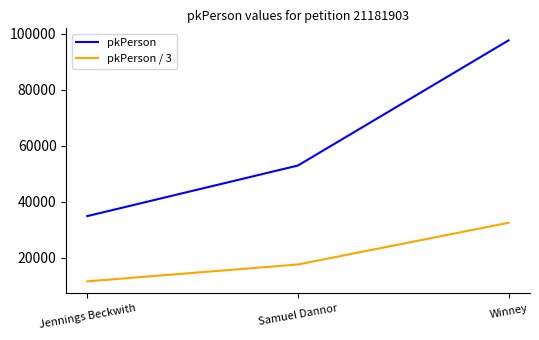

At which category is the sum across all series the highest?

Winney